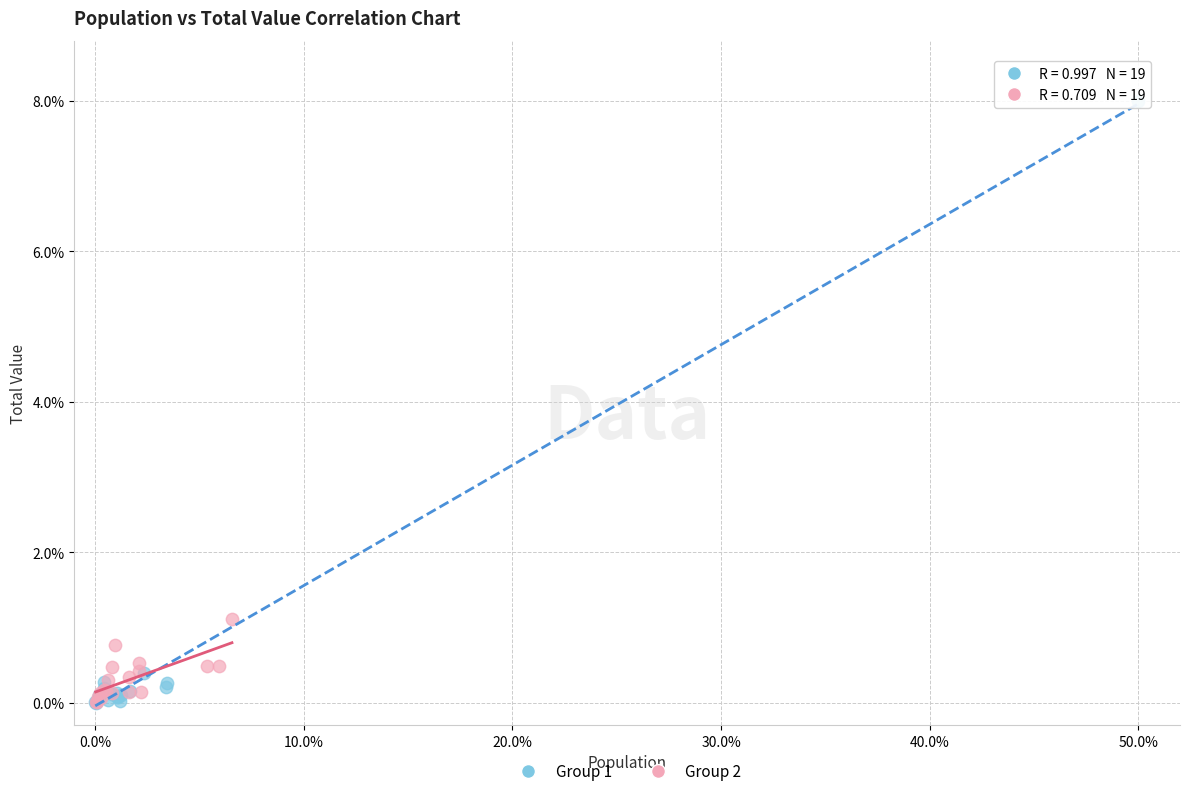

Which series has the largest Y range (max minus min)?

Group 1